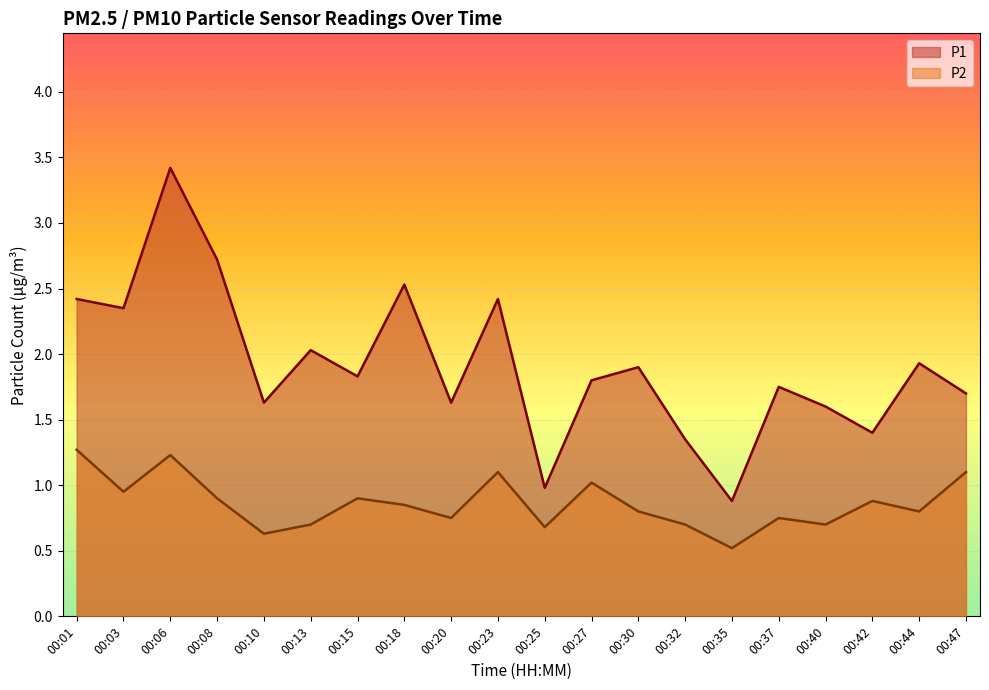

Reading right to left, what are all the values shown in this chart?

P1: 00:47=1.7	00:44=1.9	00:42=1.4	00:40=1.6	00:37=1.8	00:35=0.9	00:32=1.4	00:30=1.9	00:27=1.8	00:25=1.0	00:23=2.4	00:20=1.6	00:18=2.5	00:15=1.8	00:13=2.0	00:10=1.6	00:08=2.7	00:06=3.4	00:03=2.4	00:01=2.4
P2: 00:47=1.1	00:44=0.8	00:42=0.9	00:40=0.7	00:37=0.8	00:35=0.5	00:32=0.7	00:30=0.8	00:27=1.0	00:25=0.7	00:23=1.1	00:20=0.8	00:18=0.8	00:15=0.9	00:13=0.7	00:10=0.6	00:08=0.9	00:06=1.2	00:03=0.9	00:01=1.3